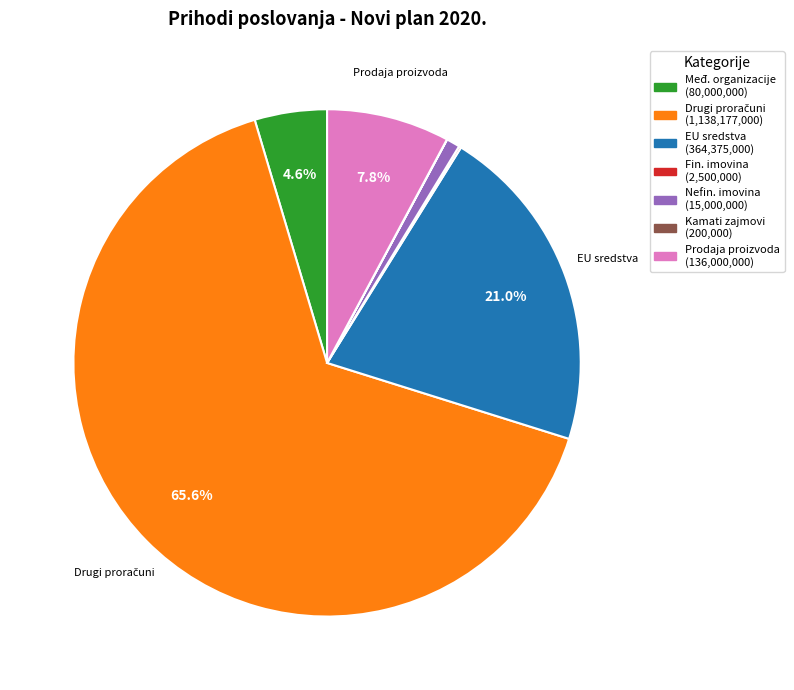

To the nearest percent, what is the average slice percentage?

14%